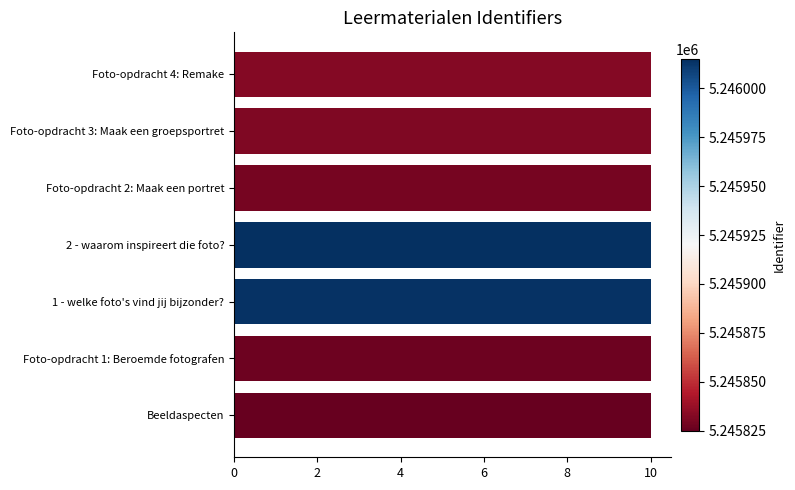

Is it true that the value at Foto-opdracht 2: Maak een portret is 10.0?

True